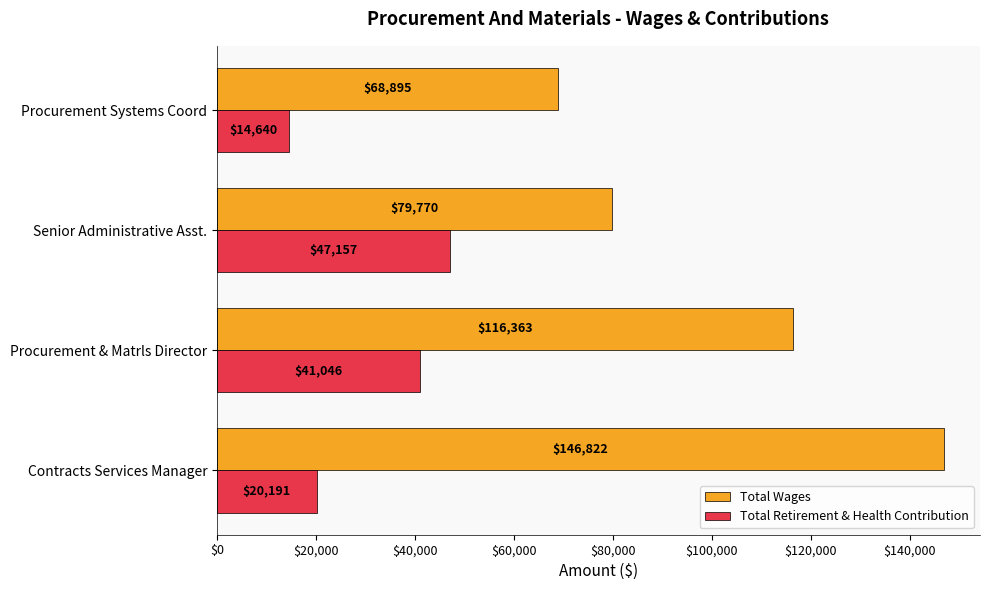

Which label corresponds to the largest value in the chart?

Contracts Services Manager